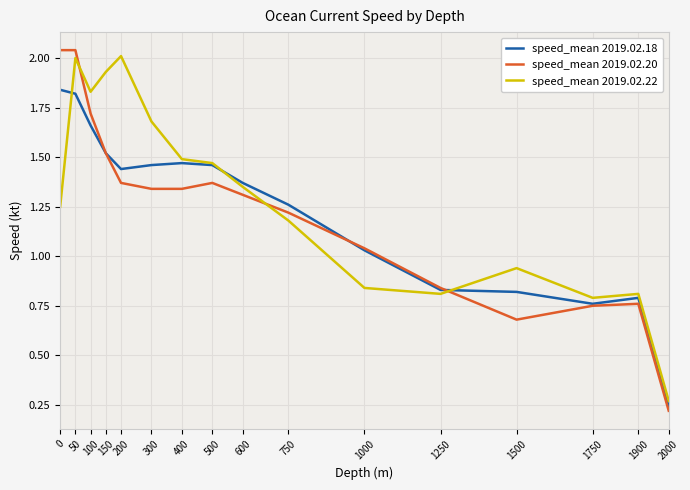

Which label corresponds to the smallest value in the chart?

2000